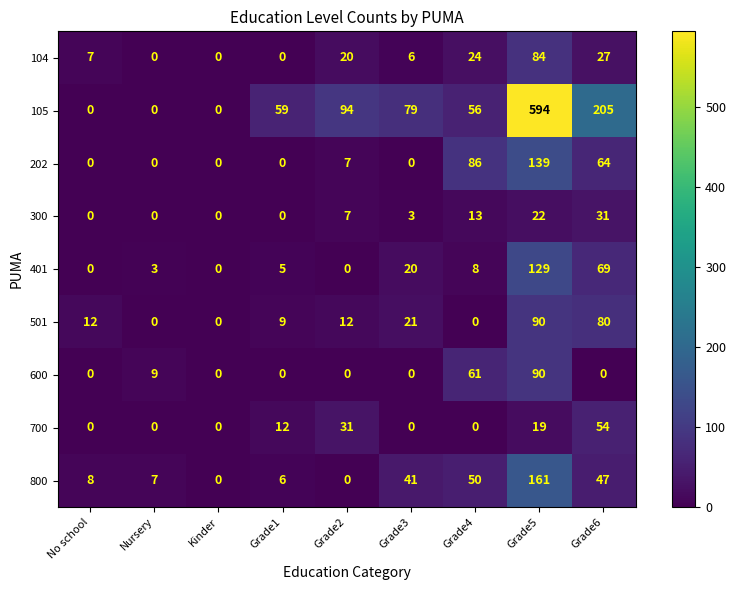

Which series changed the most between Grade2 and Grade4?

202